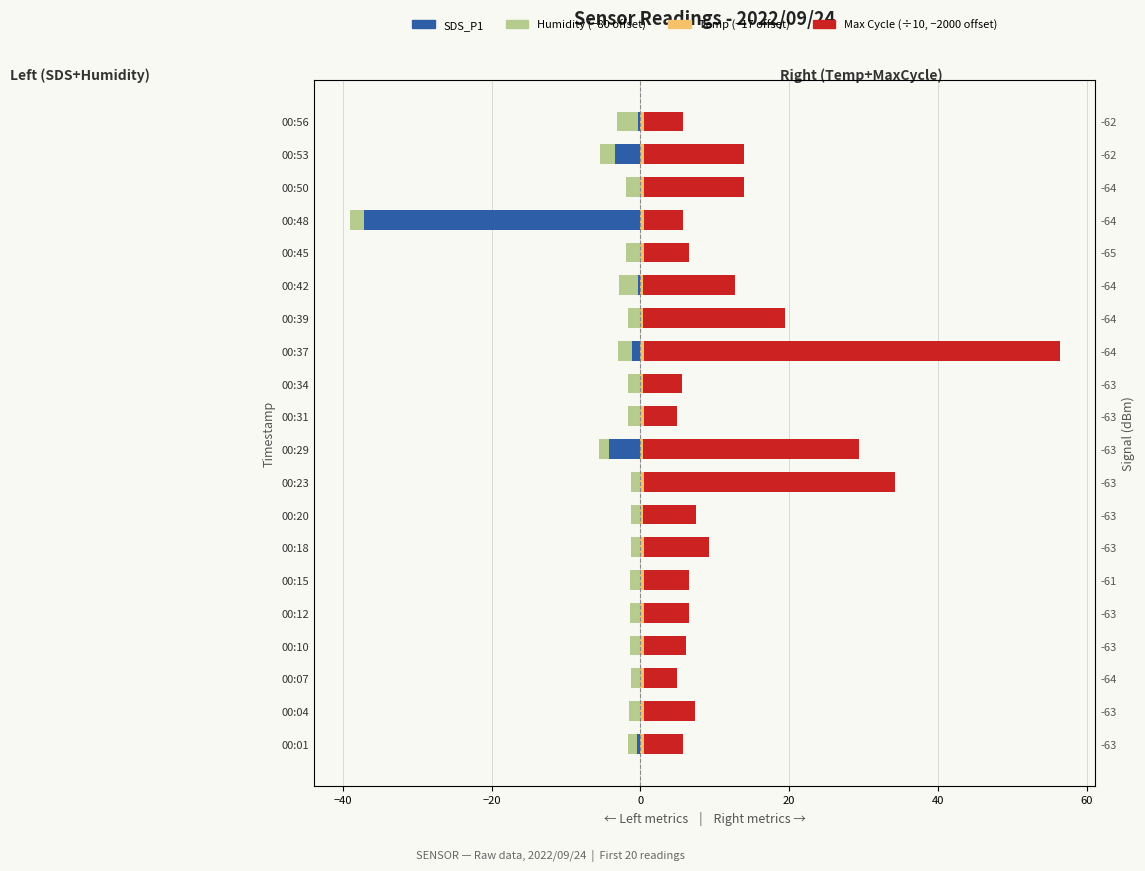

Which has a higher value, 00:18 or 00:37?

00:18